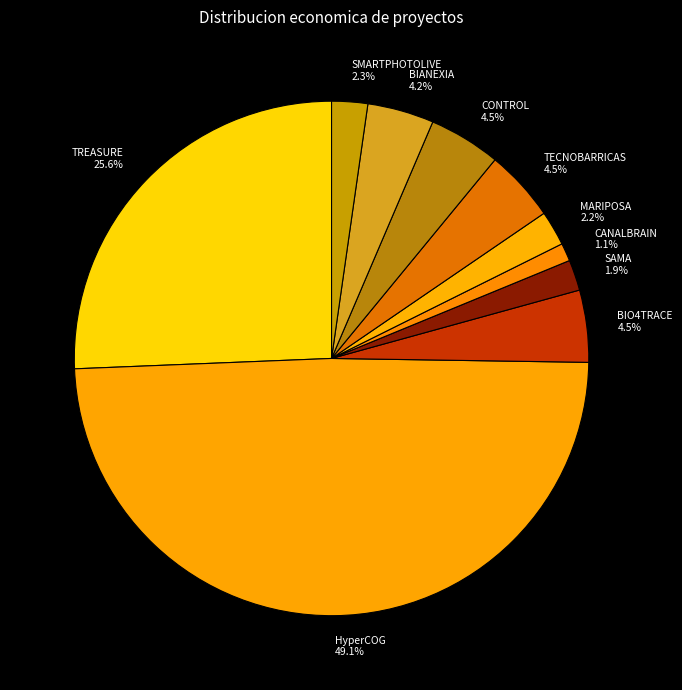

Which category has the smallest portion of the pie?

CANALBRAIN